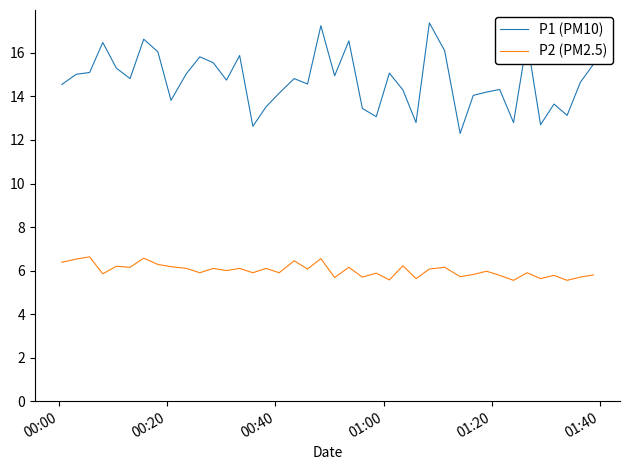

What is the minimum value for P1 (PM10)?

12.3